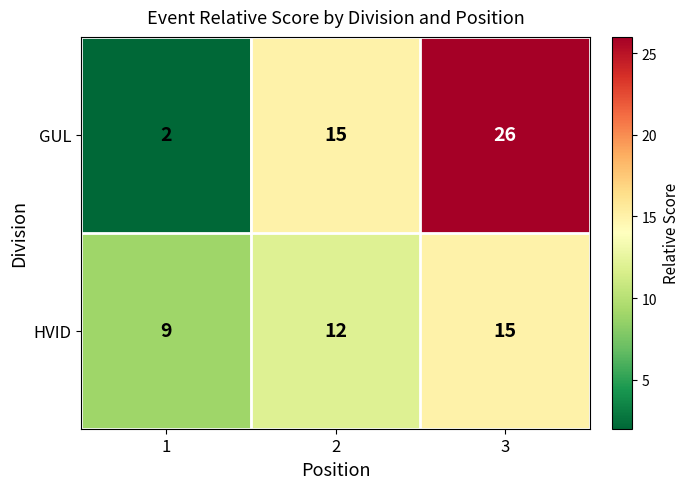

How many series are shown in this chart?

2